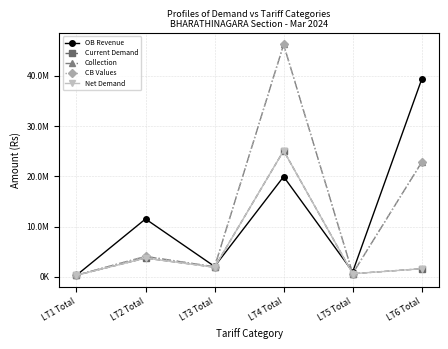

Is this an area chart (filled region under the line)?

No